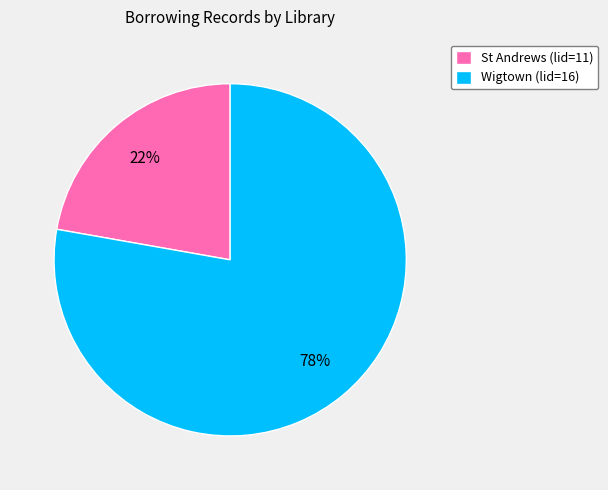

Does St Andrews (lid=11) represent more than half of the total?

No